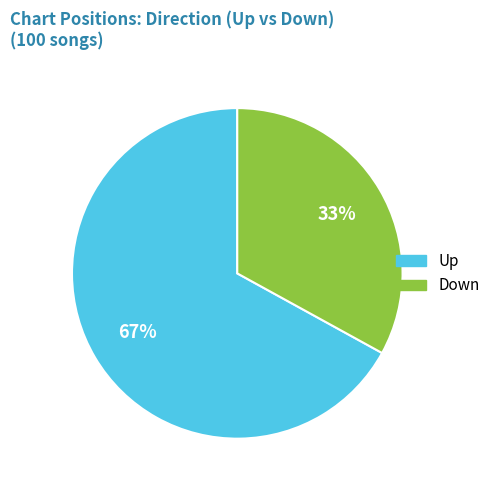

How many slices are in this pie chart?

2